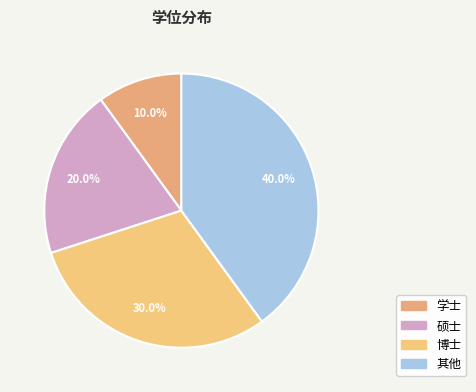

Rank the categories by value from highest to lowest.

其他, 博士, 硕士, 学士